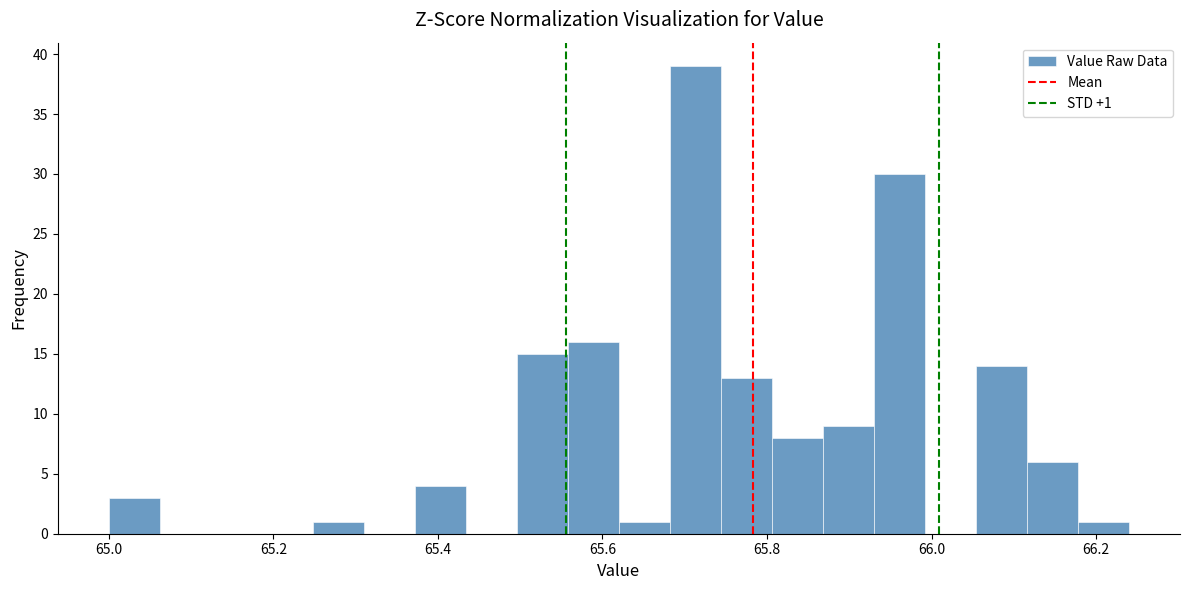

Read against the x-axis, roughly where is the centre of the tallest bar?

65.72